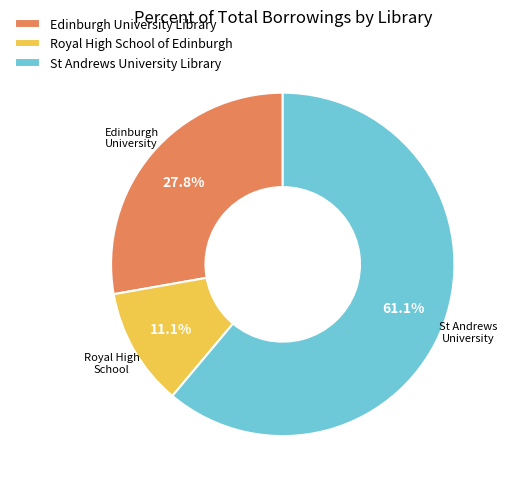

To the nearest percent, what is the combined percentage of Royal High School of Edinburgh and St Andrews University Library?

72%